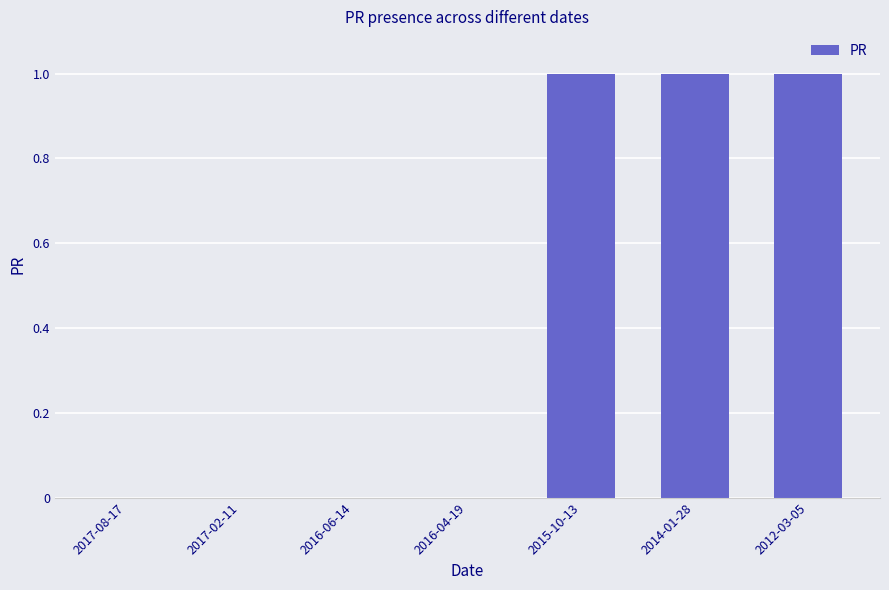

Which has a higher value, 2015-10-13 or 2016-06-14?

2015-10-13